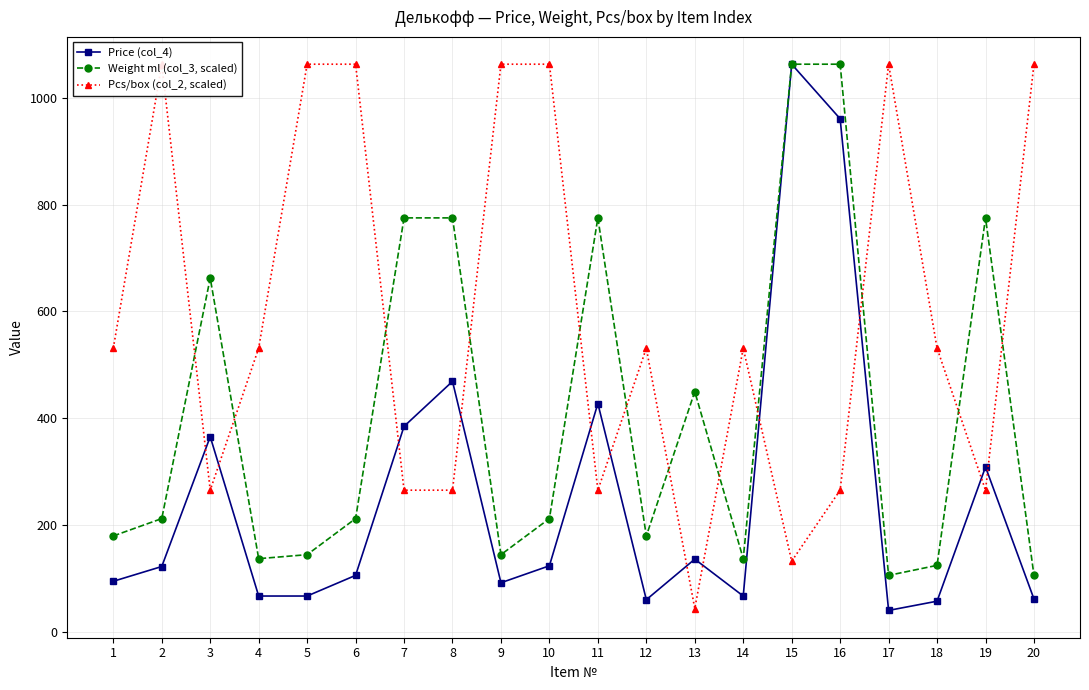

Which series has the widest spread of values?

Price (col_4)